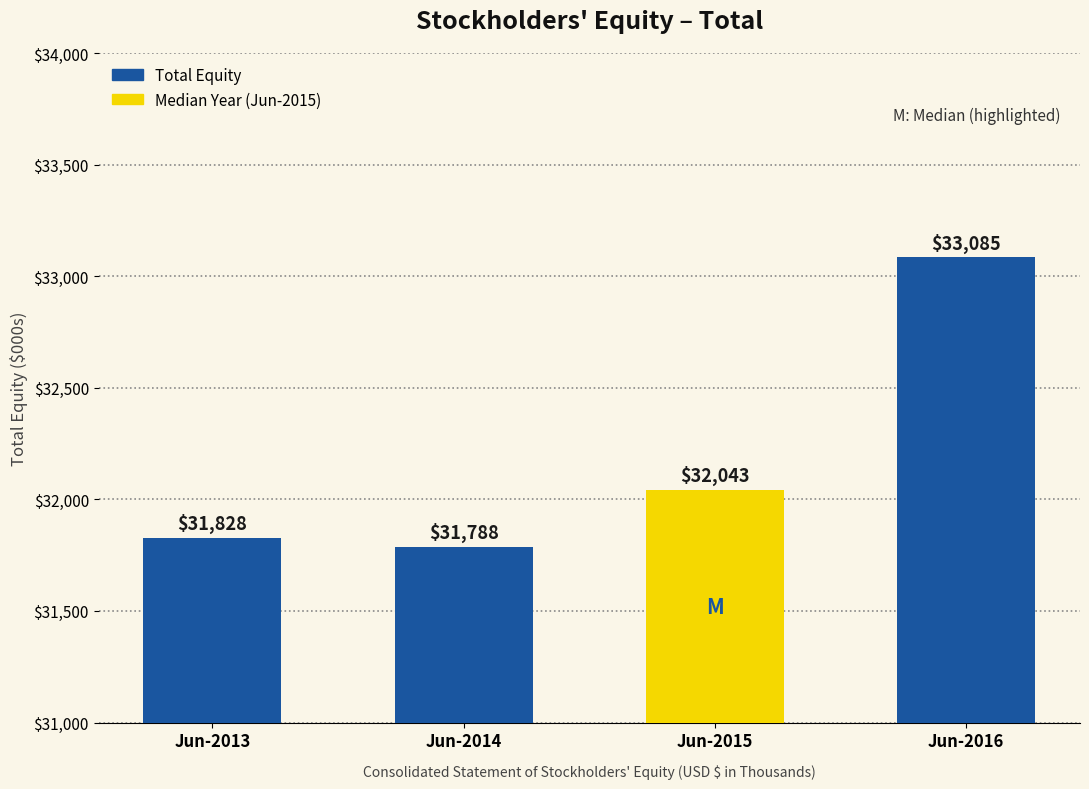

How many values are below 32043?

2